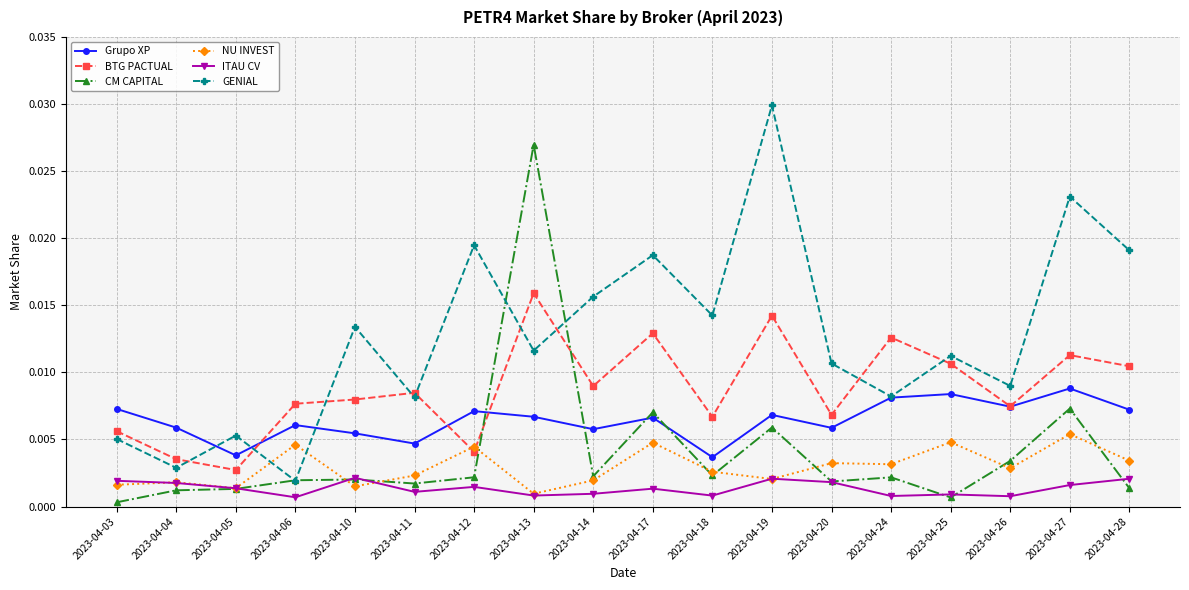

Which category has the lowest value across all series?

2023-04-03